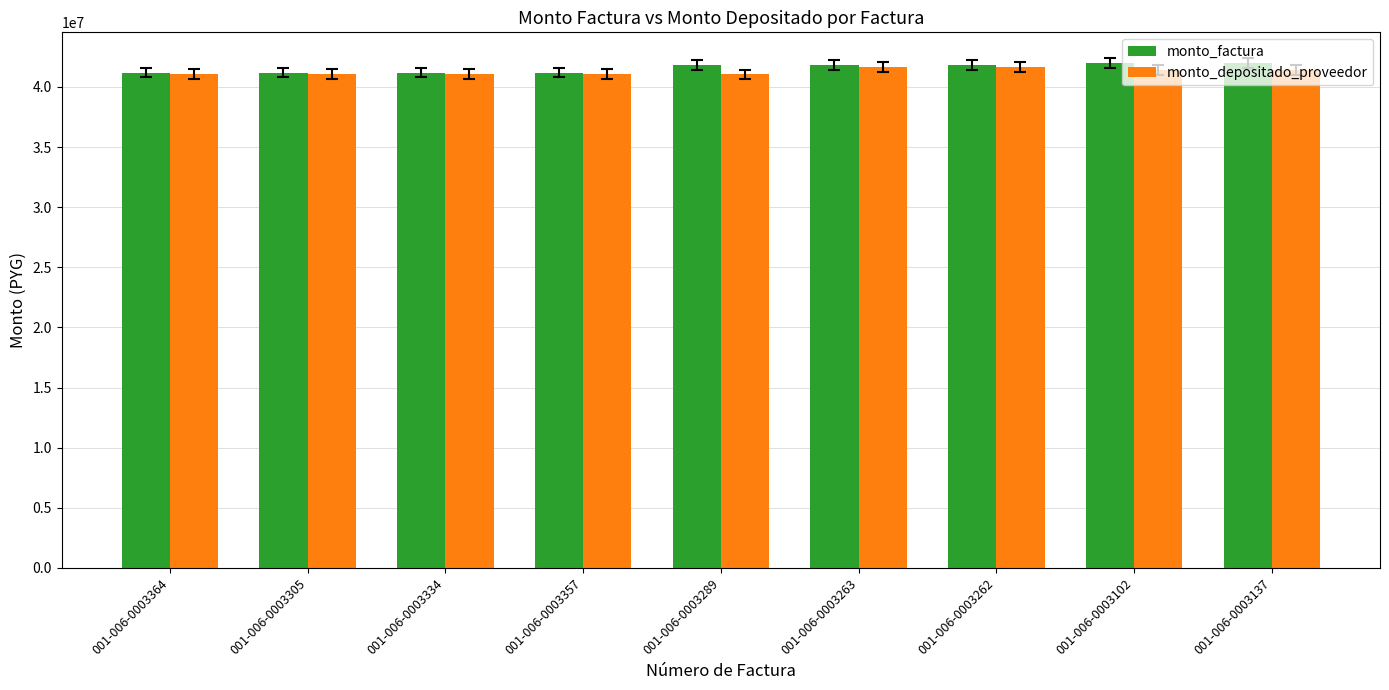

What is the minimum value for monto_factura?

41200000